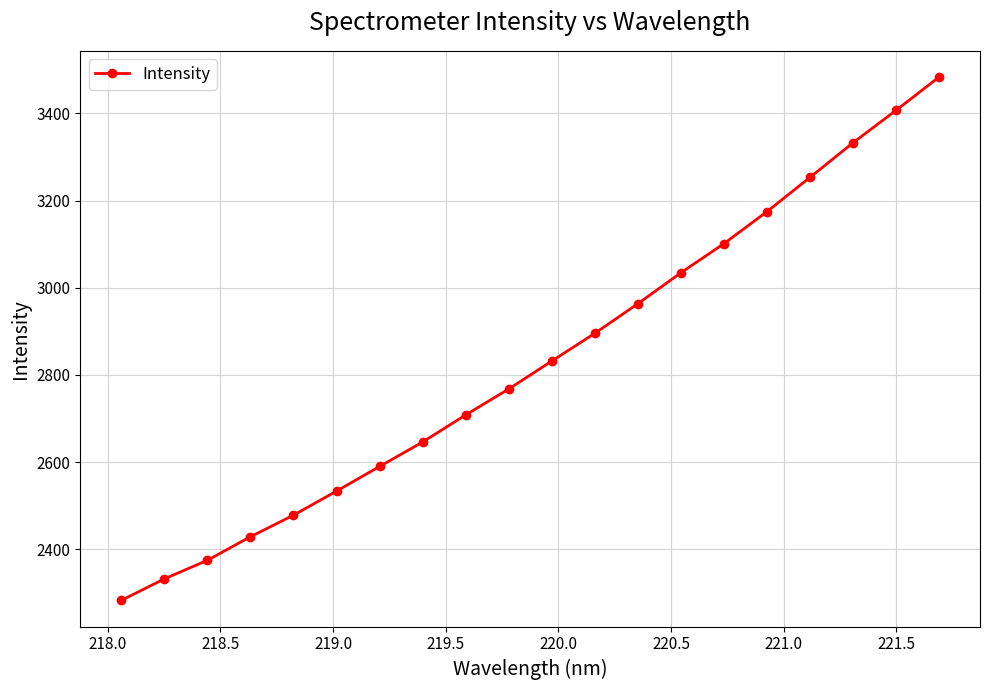

What is the difference between the maximum and minimum values?

1200.8